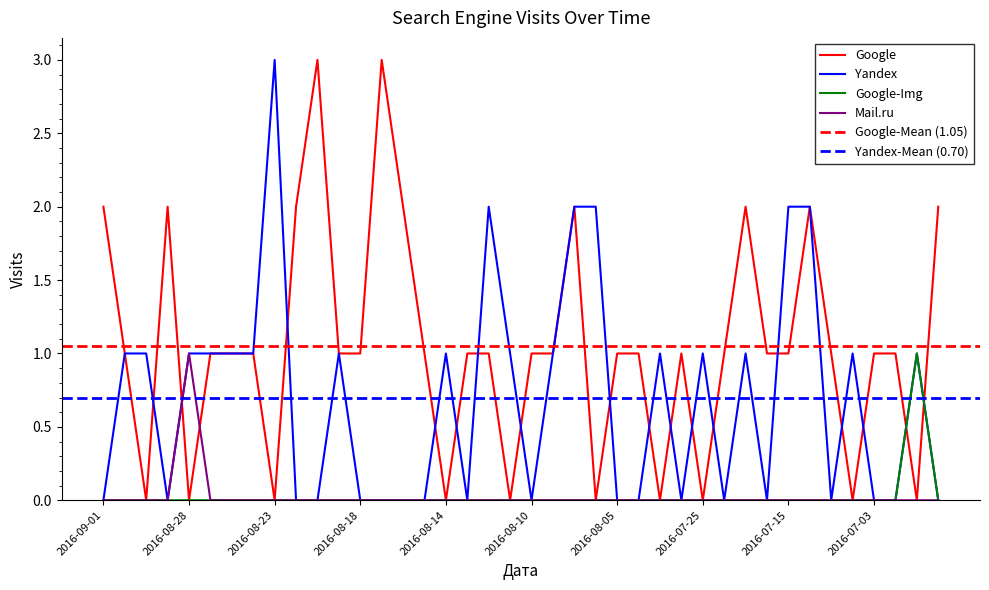

How many lines are shown in the chart?

4